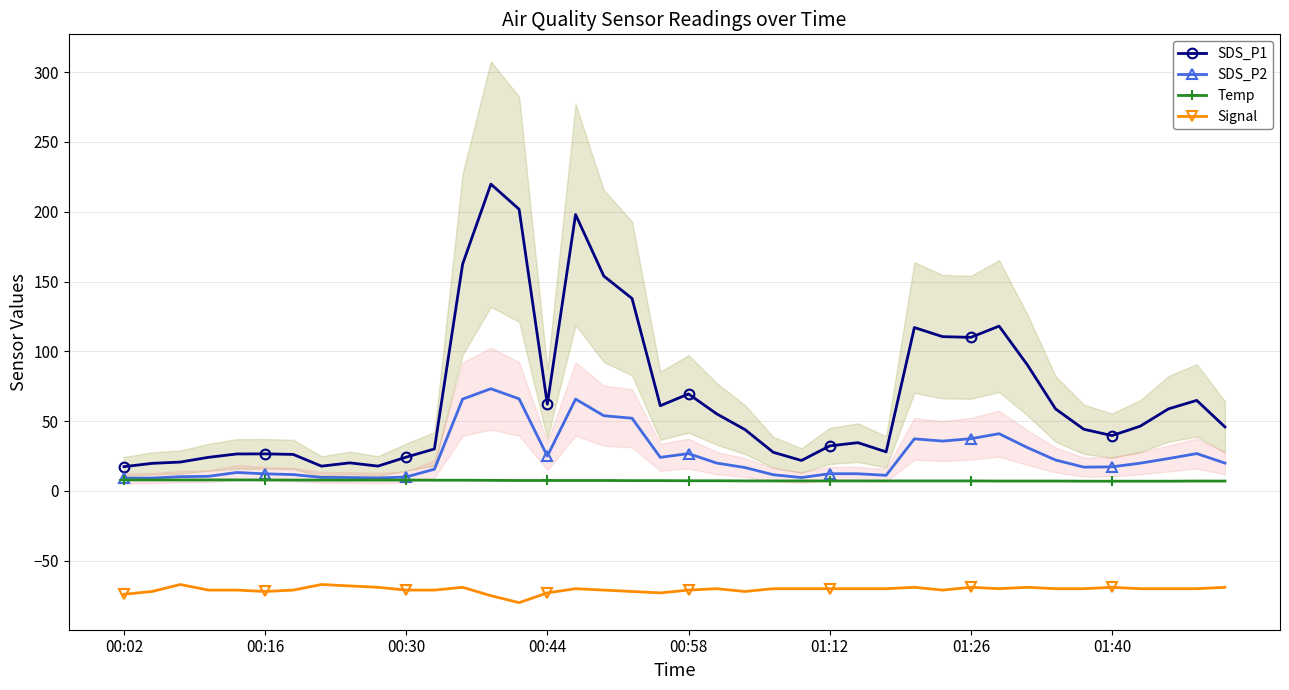

At which category is the sum across all series the highest?

13